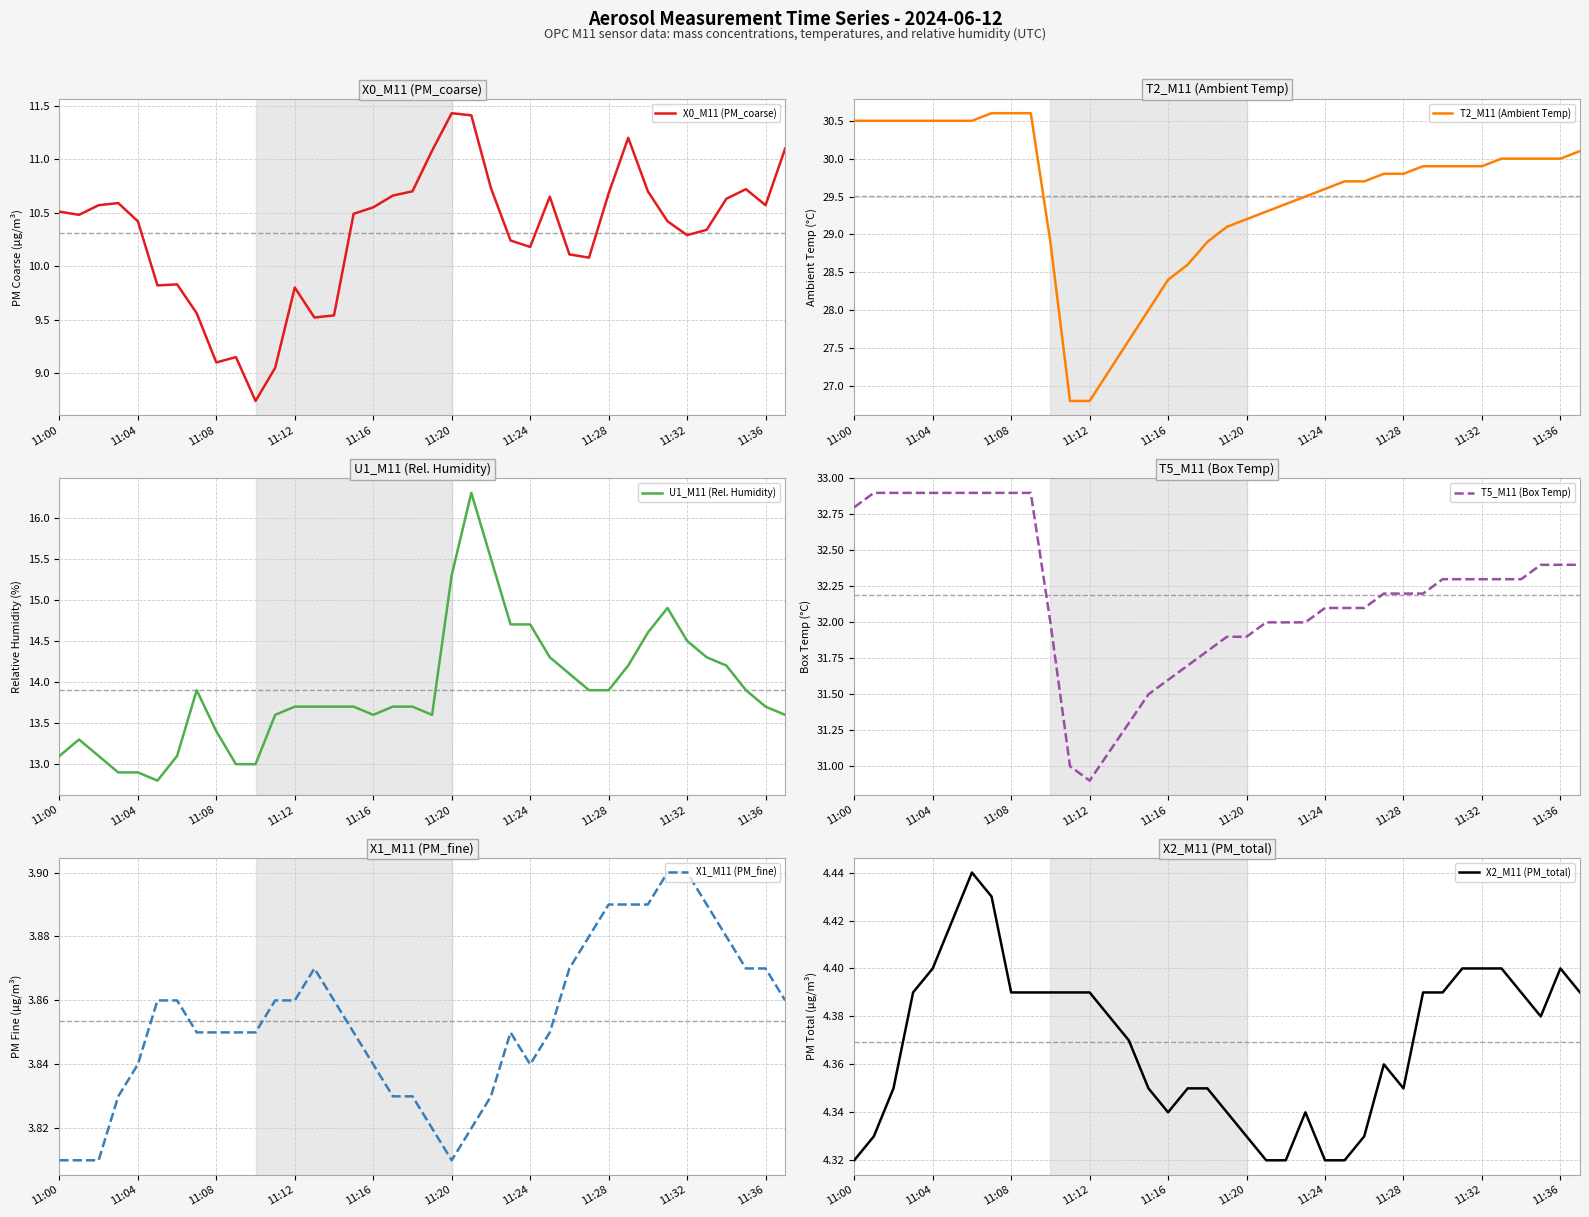

What is the difference between the highest and lowest values at 11?

27.1